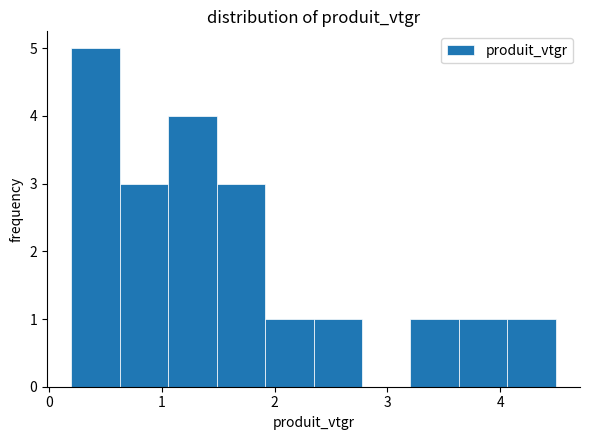

Reading left to right, list every bar in this chart as the range it spans on the x-axis followed by its height. Neither the bar edges nor the heights are printed on the chart, so give them approximately, as read against the axes.

0.2 to 0.6: 5
0.6 to 1.1: 3
1.1 to 1.5: 4
1.5 to 1.9: 3
1.9 to 2.3: 1
2.3 to 2.8: 1
2.8 to 3.2: 0
3.2 to 3.6: 1
3.6 to 4.1: 1
4.1 to 4.5: 1